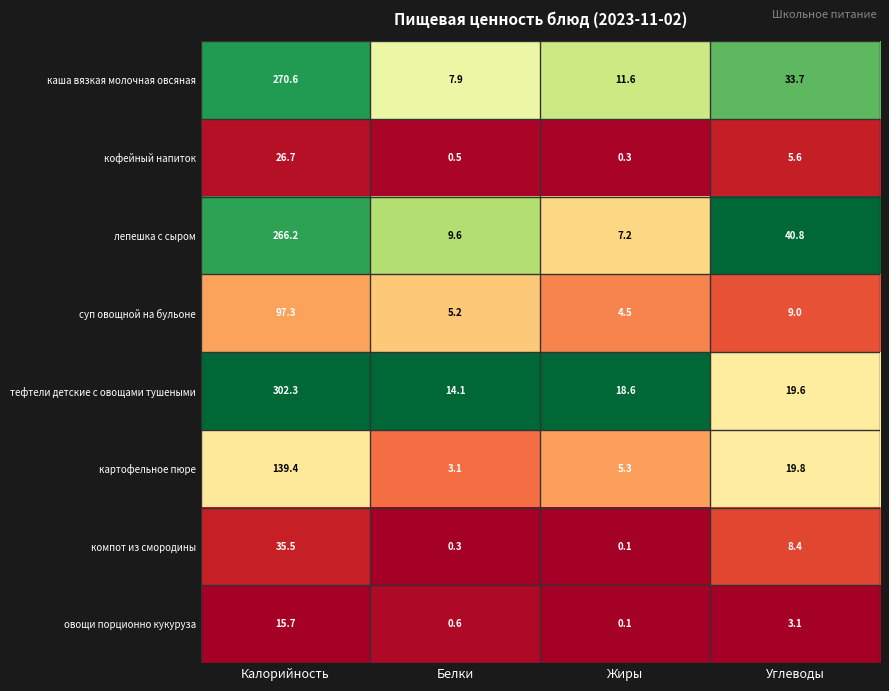

True or false: кофейный напиток has a value of 5.6 at Углеводы.

True